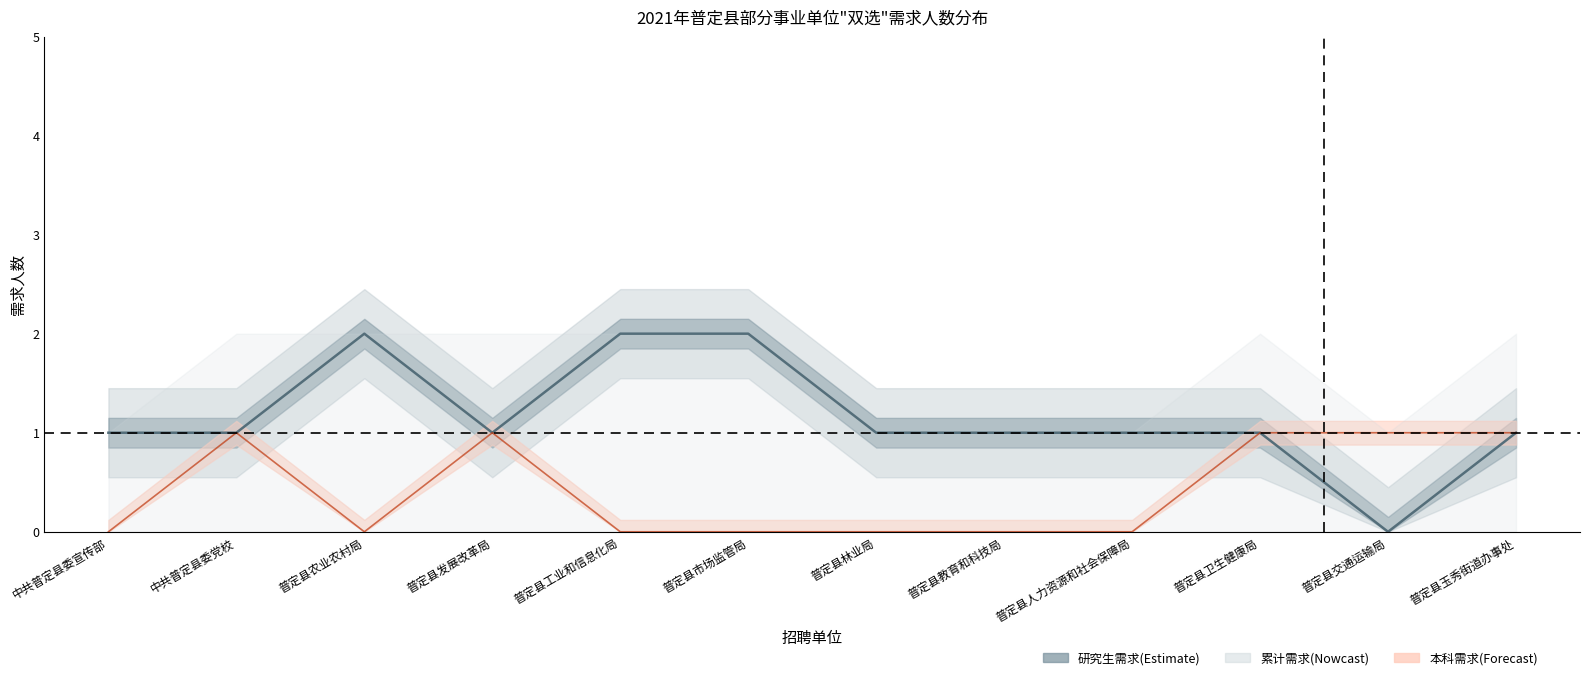

Reading right to left, extract all data points from this chart.

研究生需求人数: 1	0	1	1	1	1	2	2	1	2	1	1
本科需求人数: 1	1	1	0	0	0	0	0	1	0	1	0